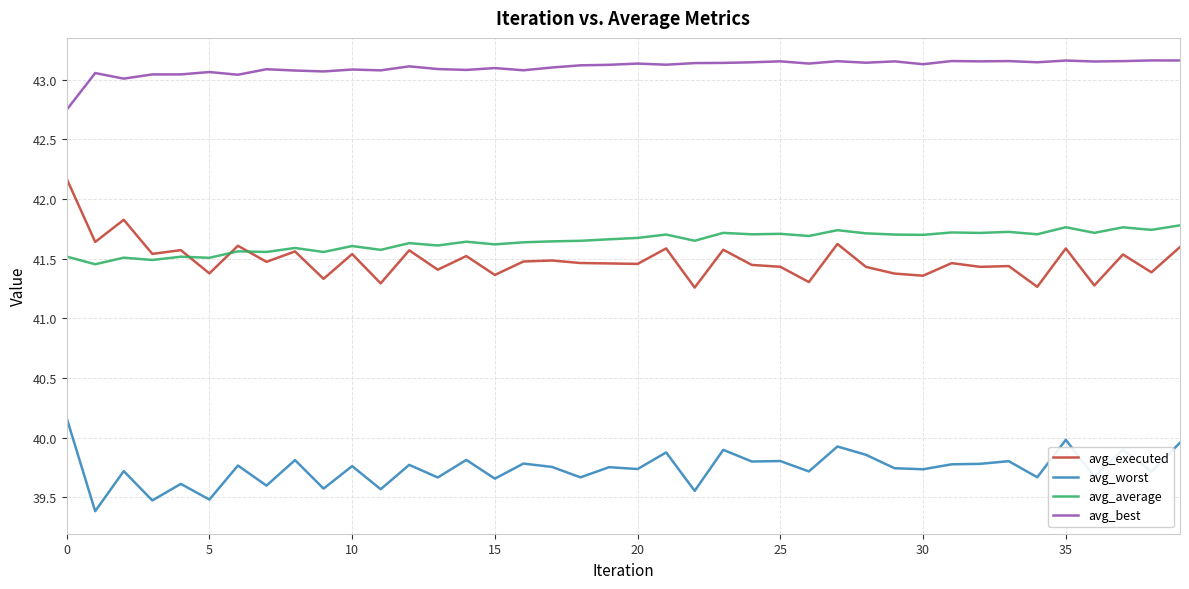

In avg_best, how many points are higher than both neighbors (excluding endpoints)?

14